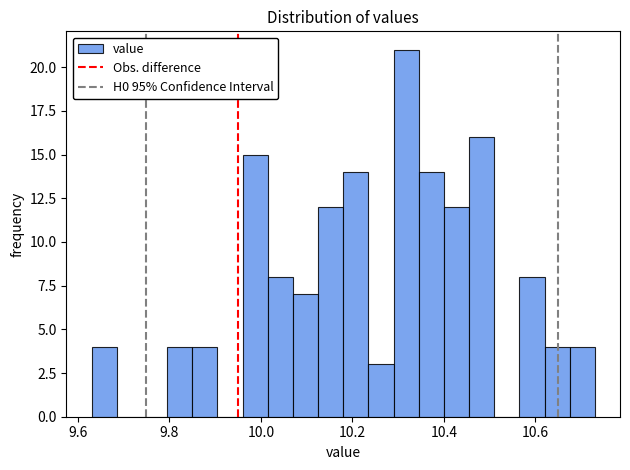

Read against the x-axis, roughly where is the centre of the tallest bar?

10.32